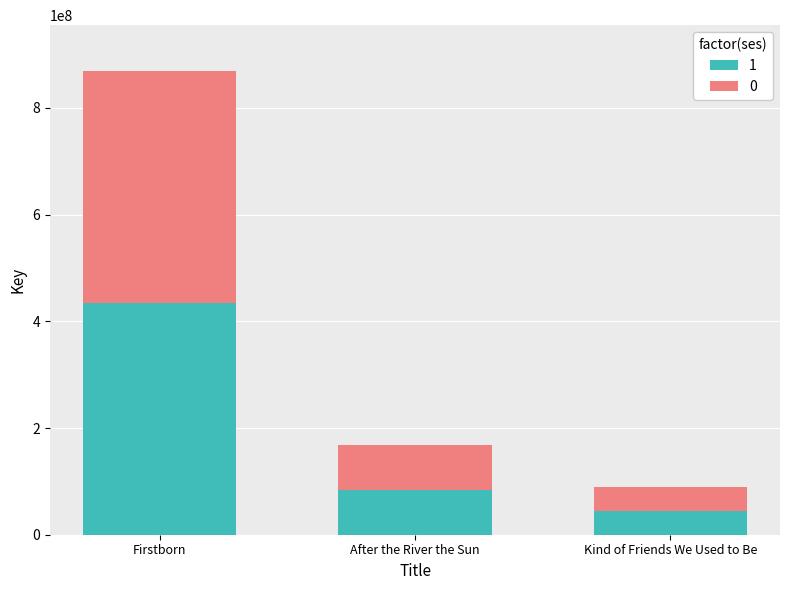

What is the total value across all series at After the River the Sun?

168508010